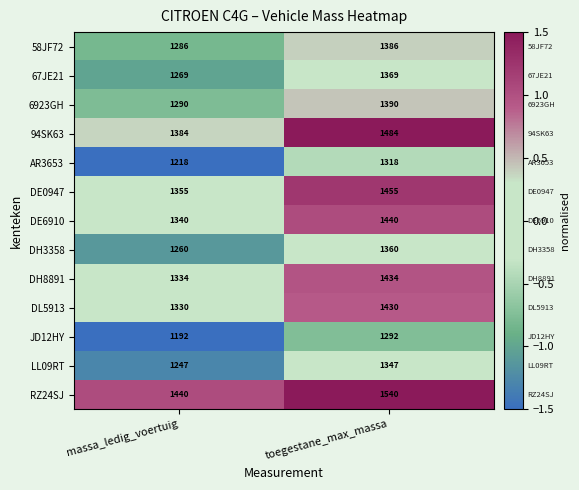

At which category is the sum across all series the highest?

toegestane_max_massa